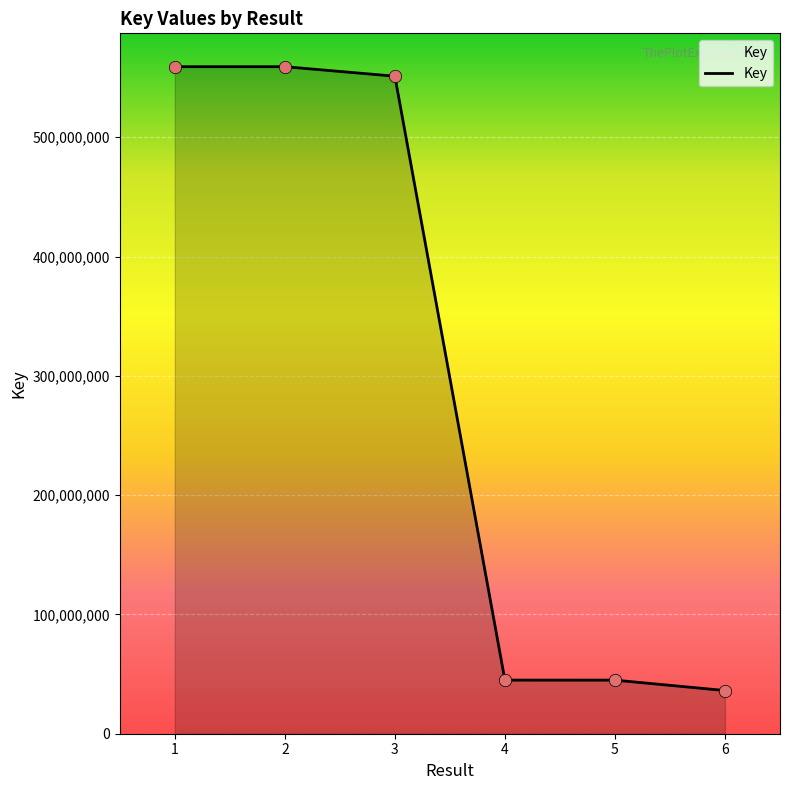

Approximately how many times larger is the value at 2 compared to 3?

1.0